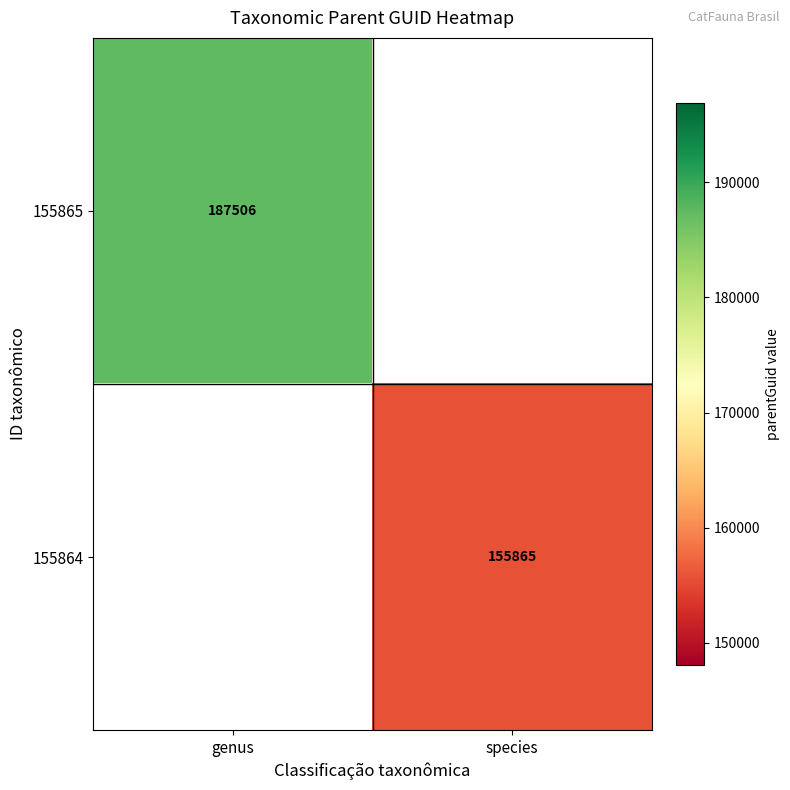

Is it true that 155864 equals 60542 at species?

False